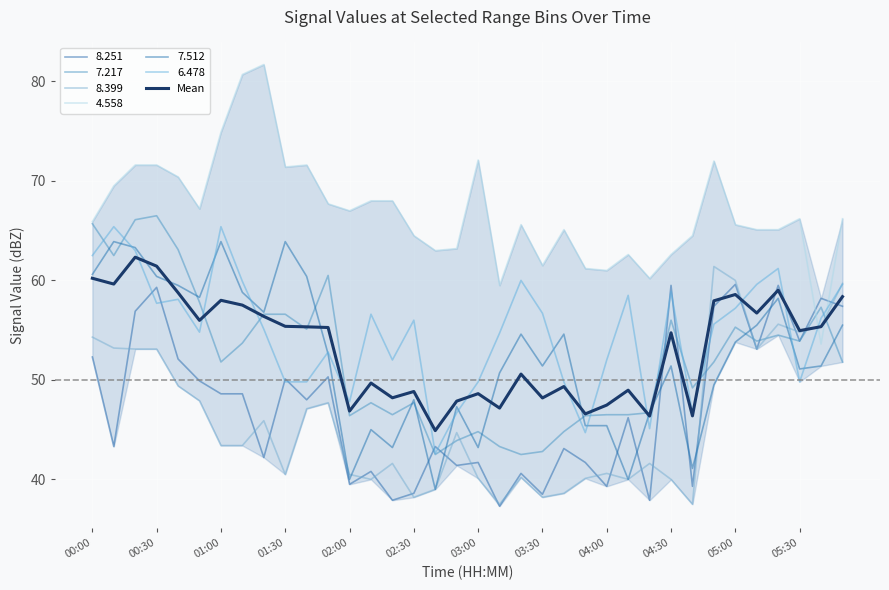

What is the average value?

53.3